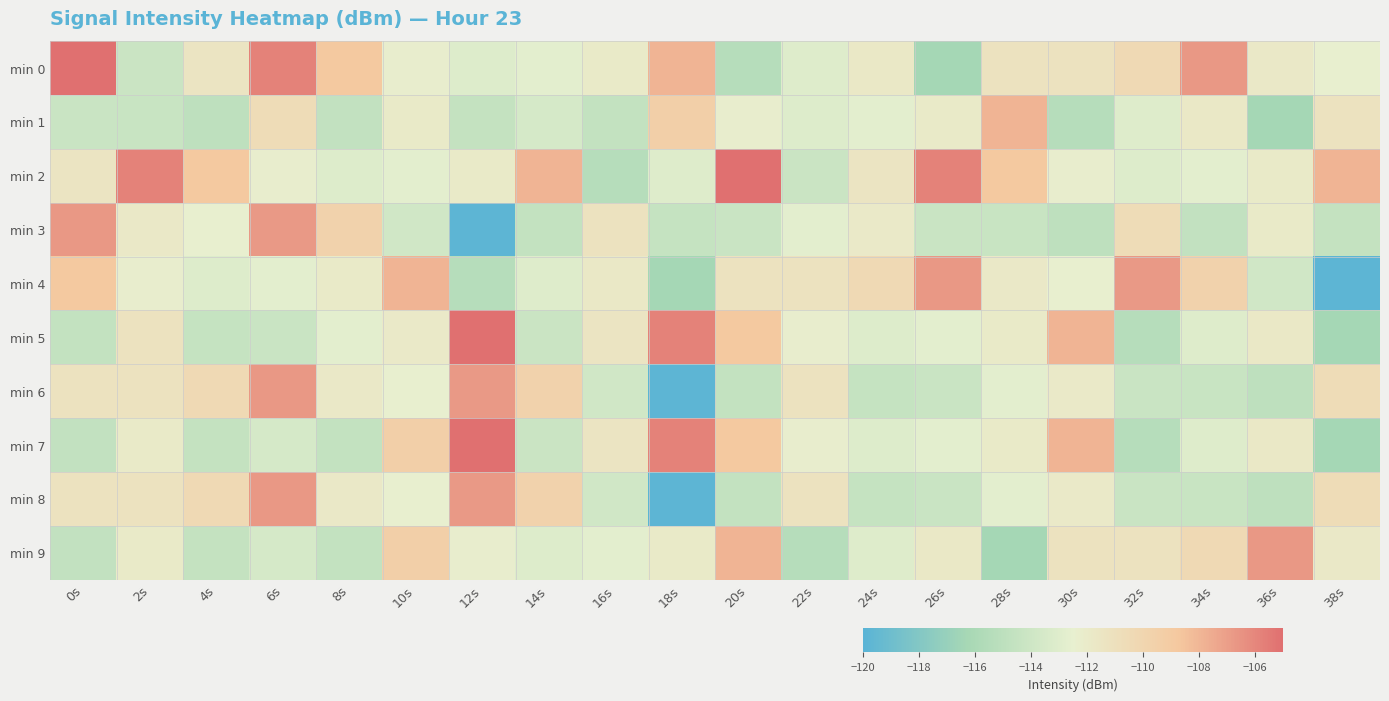

How many distinct data groups are displayed?

10